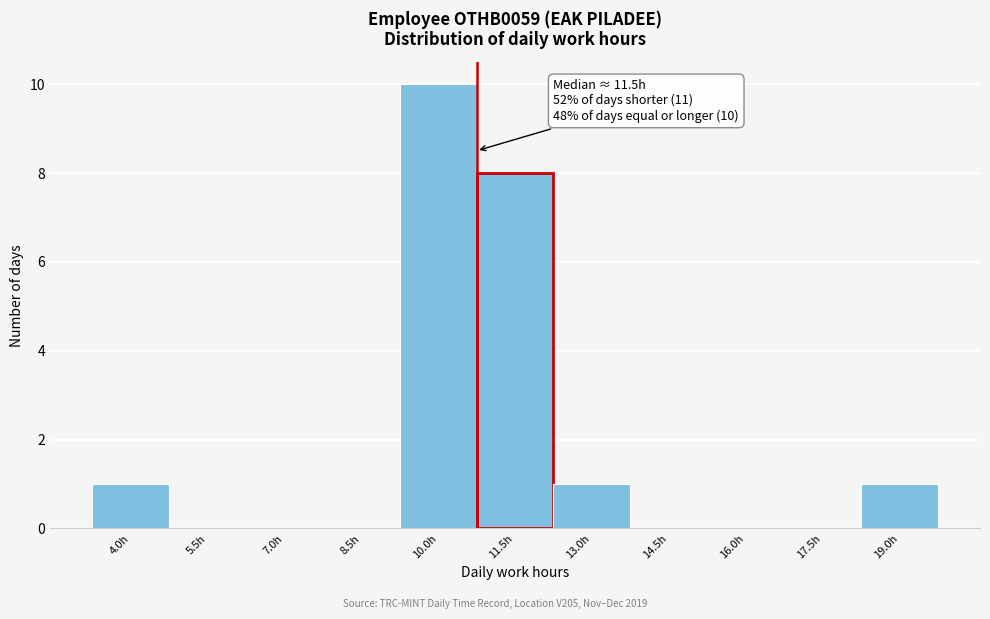

Reading left to right, list all the values displayed in this chart.

4.0h=1	5.5h=0	7.0h=0	8.5h=0	10.0h=10	11.5h=8	13.0h=1	14.5h=0	16.0h=0	17.5h=0	19.0h=1